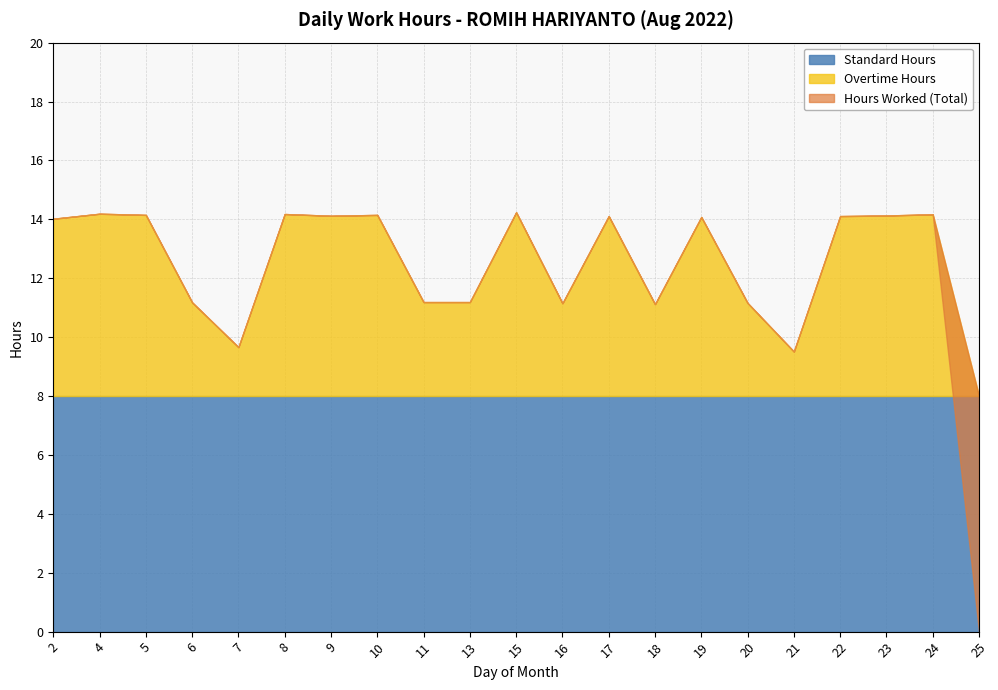

What are all the series names shown in the legend?

Hours Worked, Standard Hours, Overtime Hours